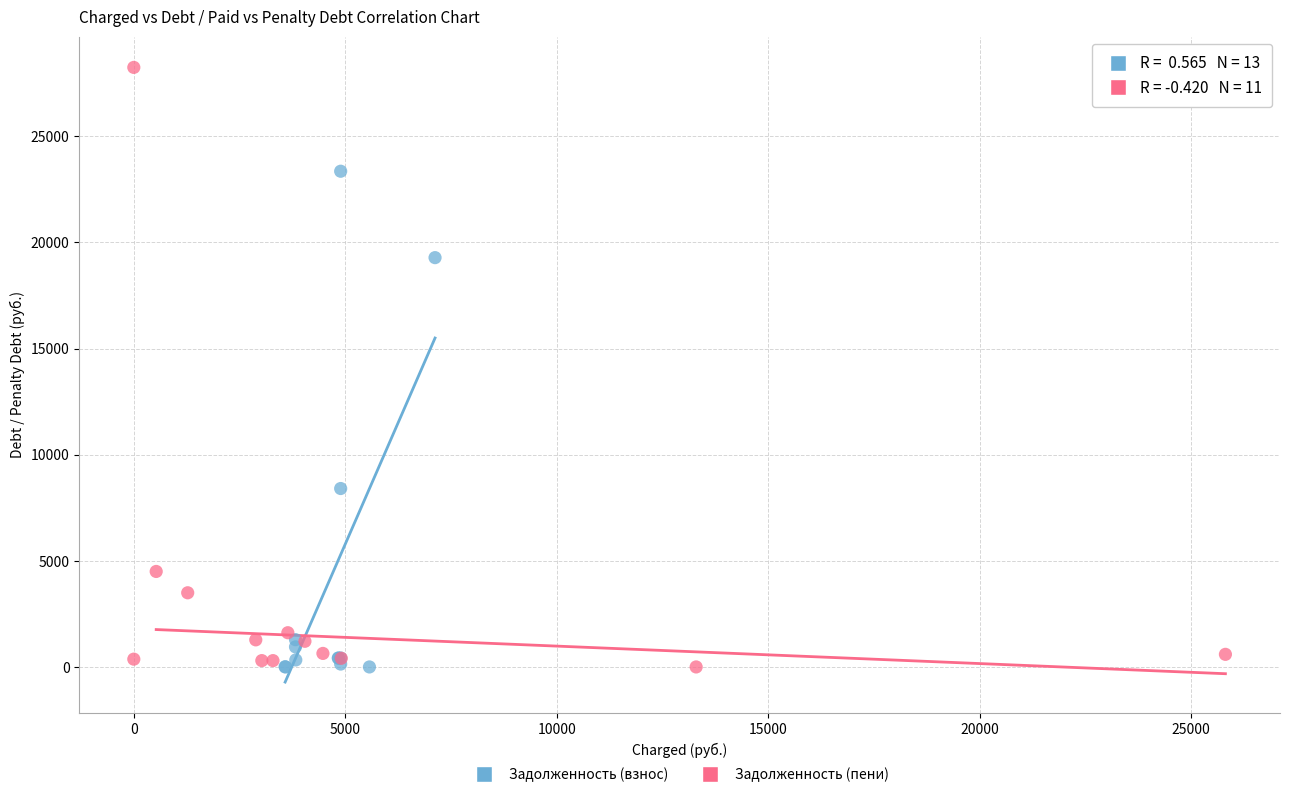

Which series reaches the maximum Y coordinate?

Задолженность (пени)